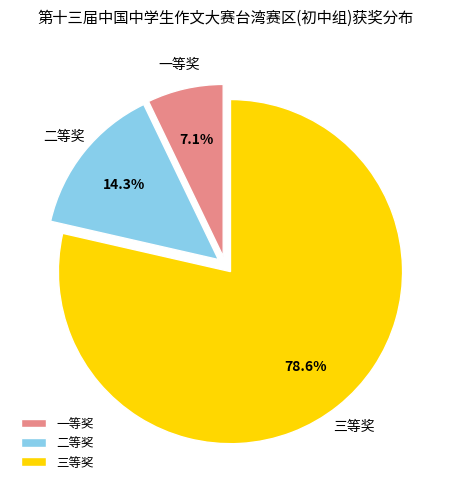

To the nearest percent, what is the difference between the 二等奖 and 一等奖 slice percentages?

7%